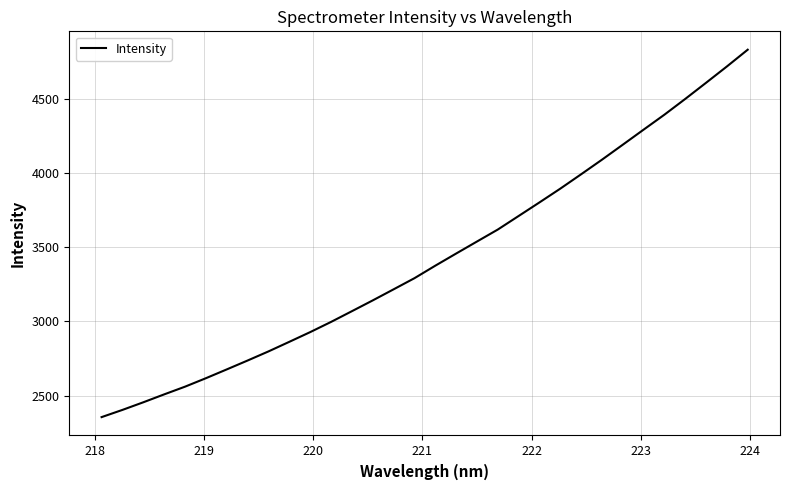

What is the difference between the maximum and minimum values?

2480.8